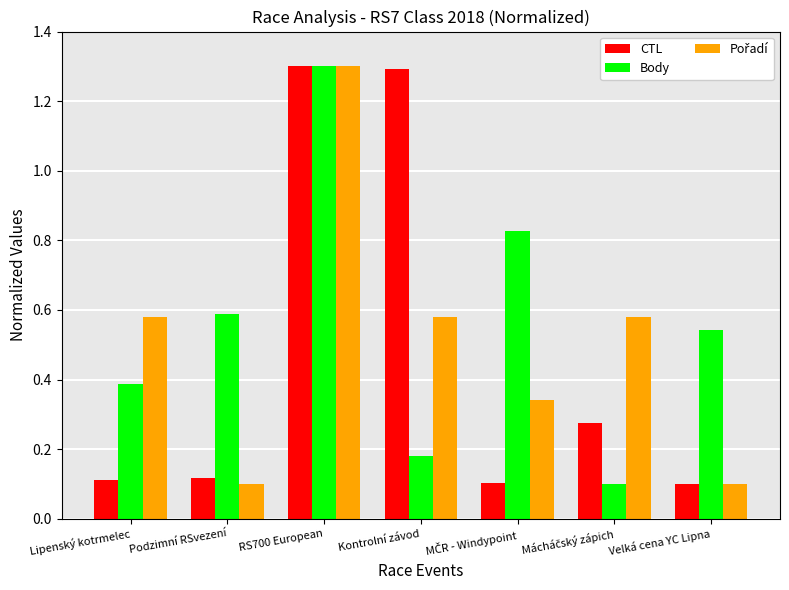

What position from the left is Velká cena YC Lipna?

7